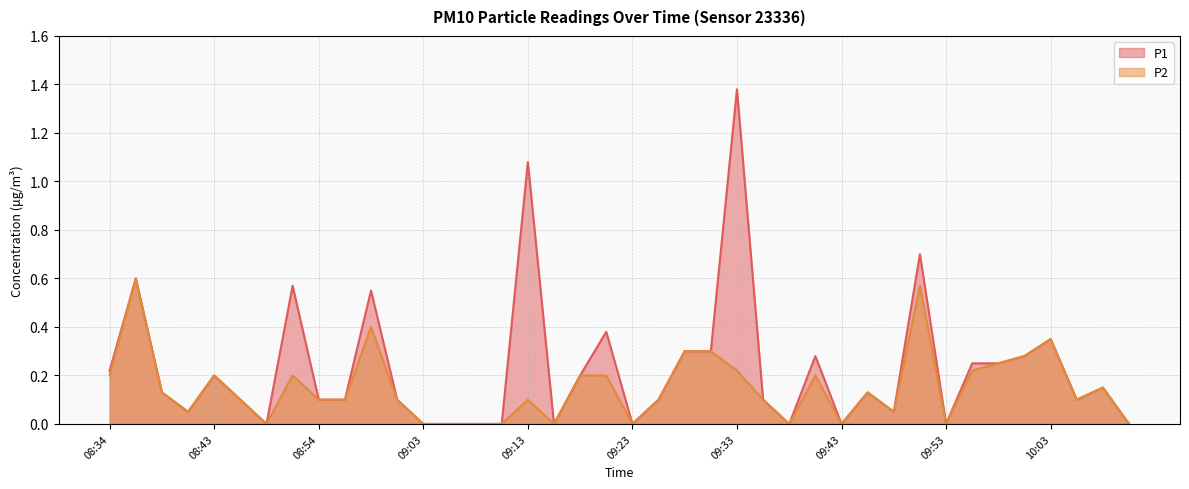

Reading left to right, transcribe all the data shown in this chart.

P1: 08:34=0.2	08:36=0.6	08:39=0.1	08:41=0.1	08:43=0.2	08:46=0.1	08:49=0.0	08:51=0.6	08:54=0.1	08:56=0.1	08:58=0.6	09:01=0.1	09:03=0.0	09:06=0.0	09:08=0.0	09:11=0.0	09:13=1.1	09:16=0.0	09:18=0.2	09:20=0.4	09:23=0.0	09:25=0.1	09:28=0.3	09:30=0.3	09:33=1.4	09:35=0.1	09:38=0.0	09:40=0.3	09:43=0.0	09:45=0.1	09:47=0.1	09:50=0.7	09:53=0.0	09:55=0.2	09:58=0.2	10:00=0.3	10:03=0.3	10:10=0.1	10:15=0.1	10:26=0.0
P2: 08:34=0.2	08:36=0.6	08:39=0.1	08:41=0.1	08:43=0.2	08:46=0.1	08:49=0.0	08:51=0.2	08:54=0.1	08:56=0.1	08:58=0.4	09:01=0.1	09:03=0.0	09:06=0.0	09:08=0.0	09:11=0.0	09:13=0.1	09:16=0.0	09:18=0.2	09:20=0.2	09:23=0.0	09:25=0.1	09:28=0.3	09:30=0.3	09:33=0.2	09:35=0.1	09:38=0.0	09:40=0.2	09:43=0.0	09:45=0.1	09:47=0.1	09:50=0.6	09:53=0.0	09:55=0.2	09:58=0.2	10:00=0.3	10:03=0.3	10:10=0.1	10:15=0.1	10:26=0.0